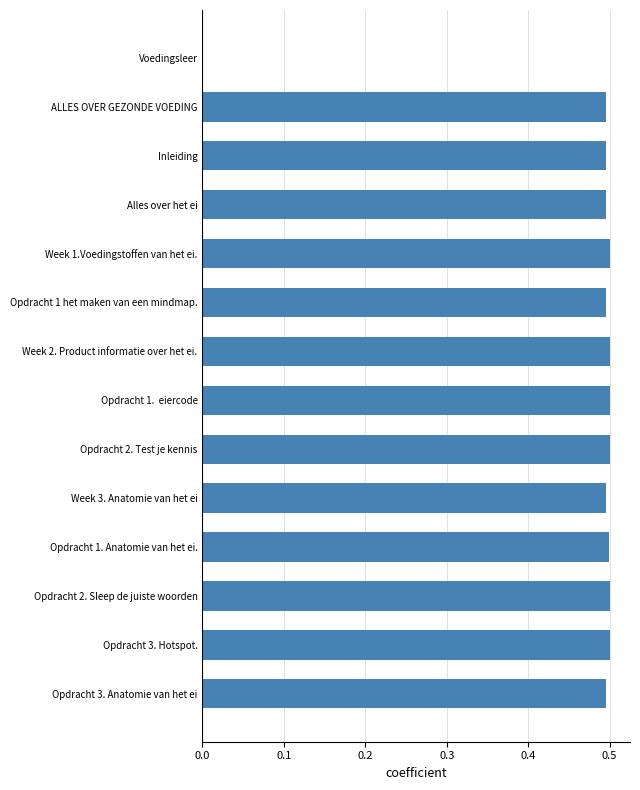

What is the greatest value displayed?

0.5